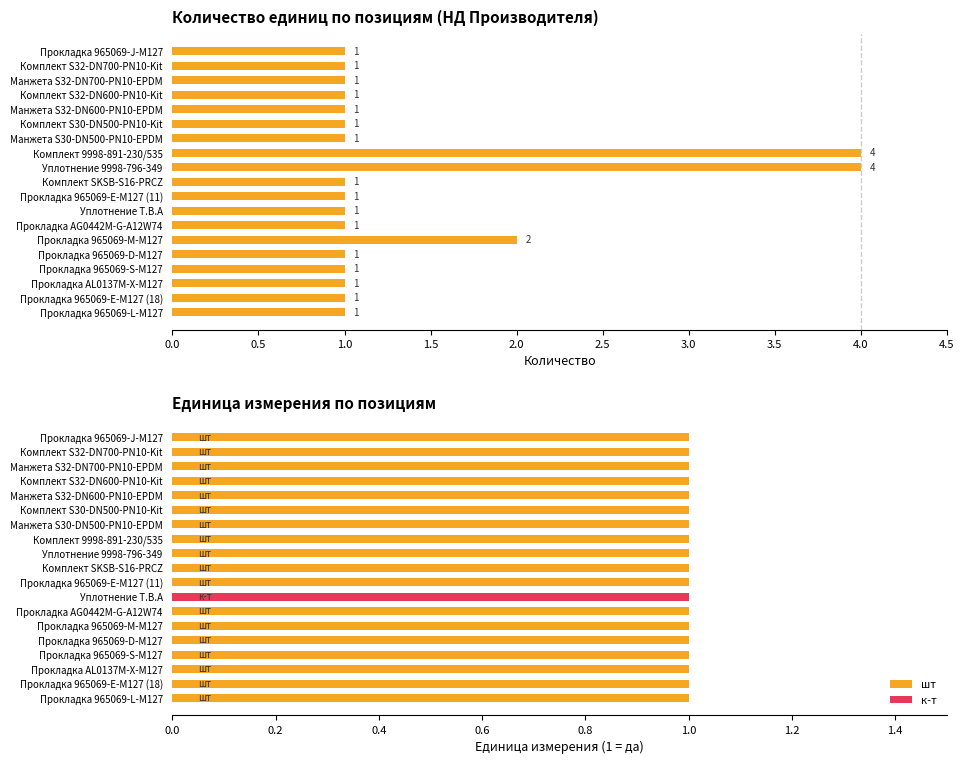

The к-т series shows 0 at Уплотнение T.B.A. True or false?

False